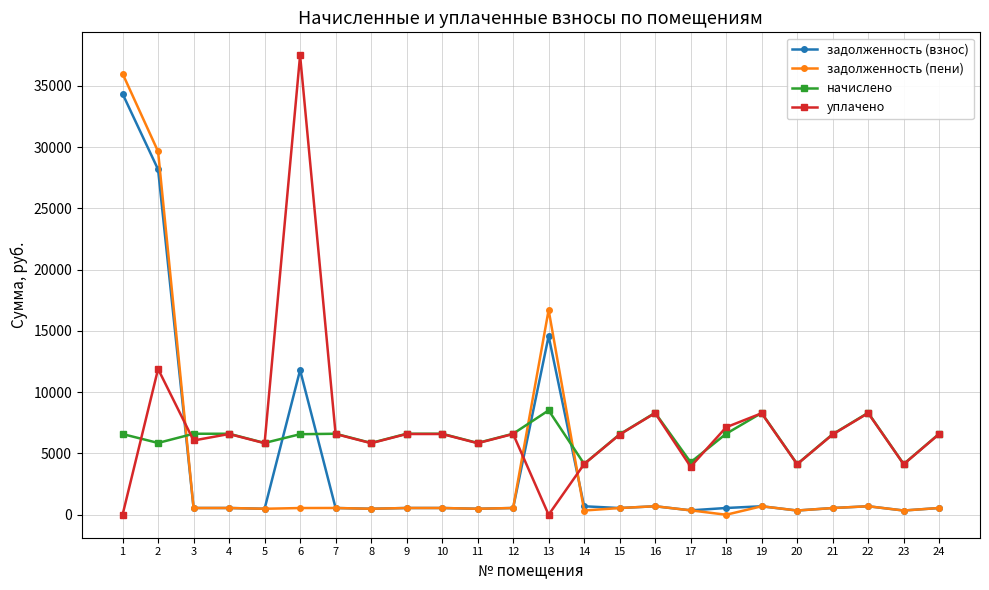

Between 2 and 23, which series saw the biggest shift?

задолженность (пени)